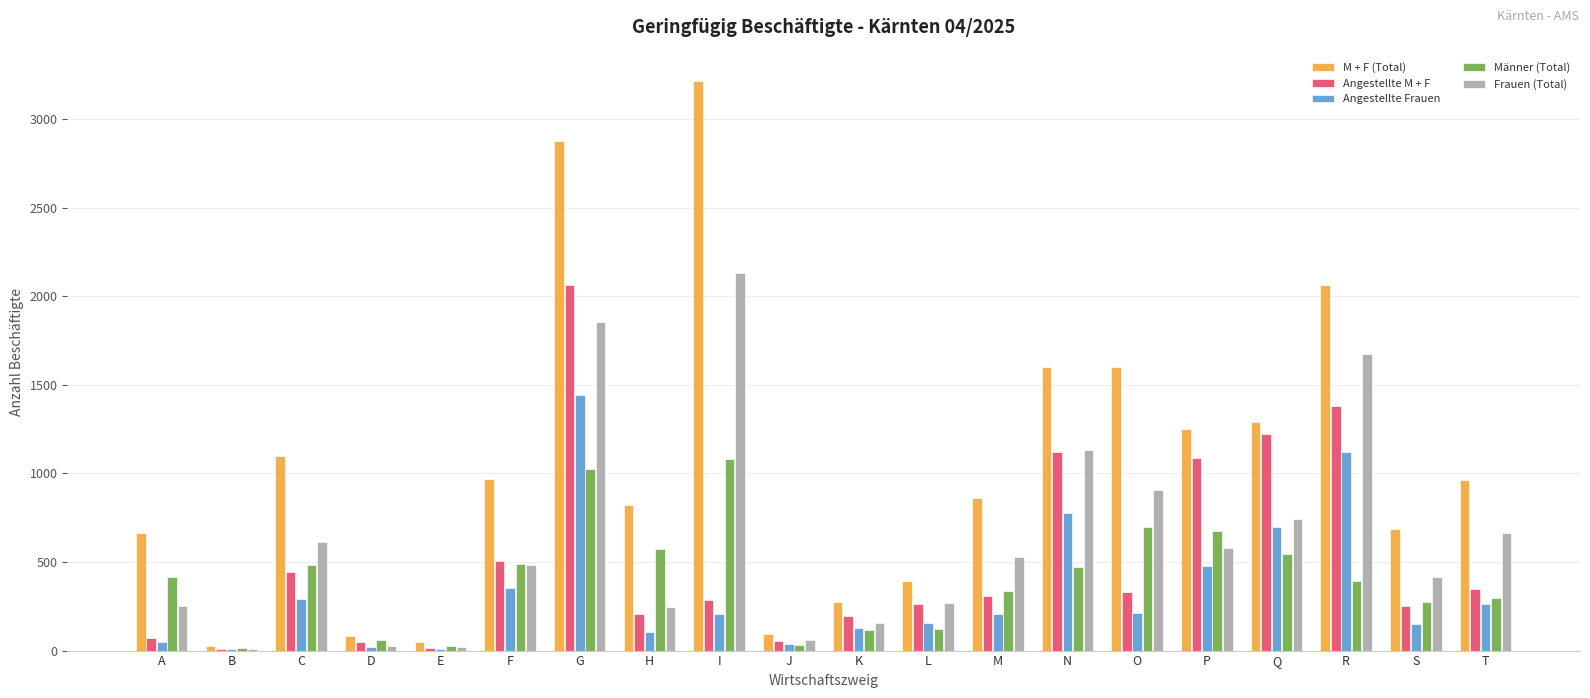

What is the difference between the Angestellte Frauen values at D and E?

13